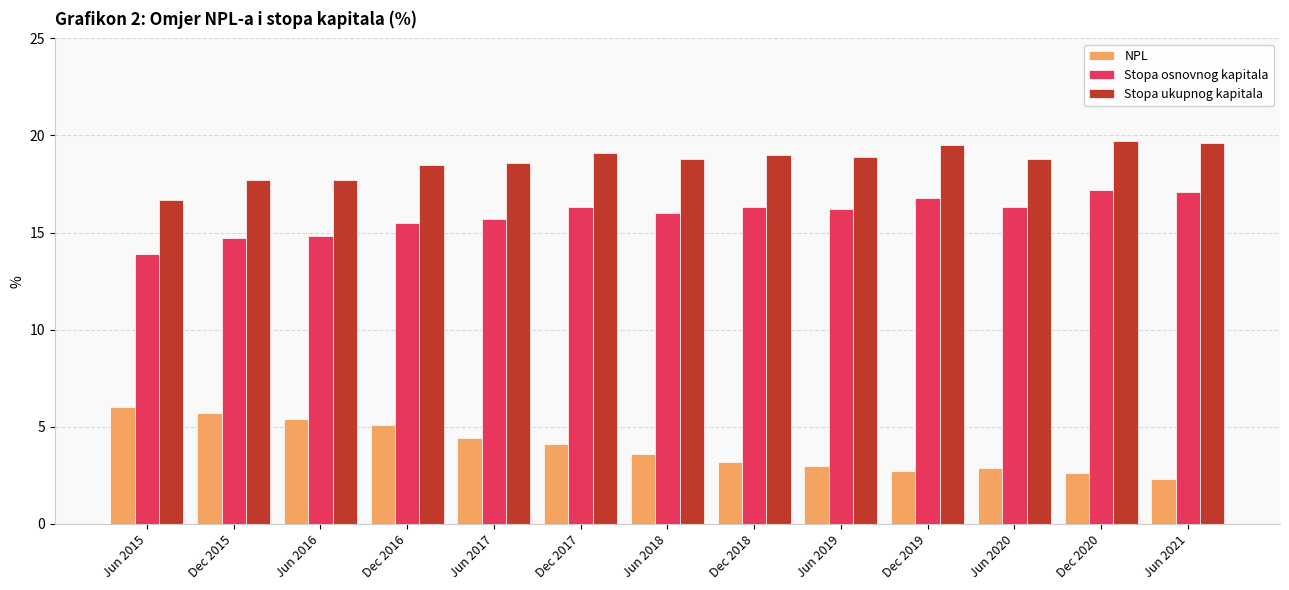

Which series has the largest total across all categories?

Stopa ukupnog kapitala